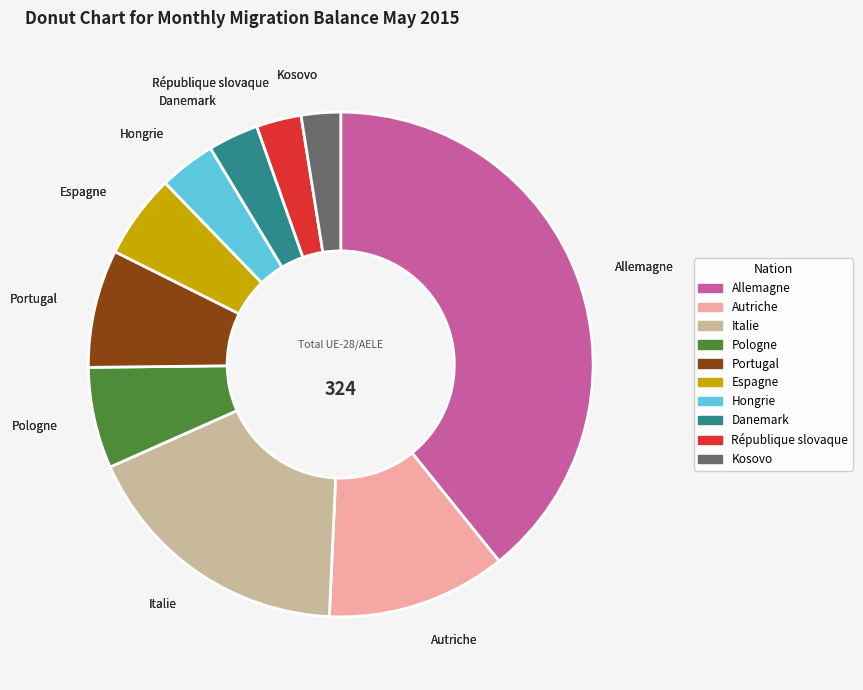

Which category has the biggest portion of the pie?

Allemagne